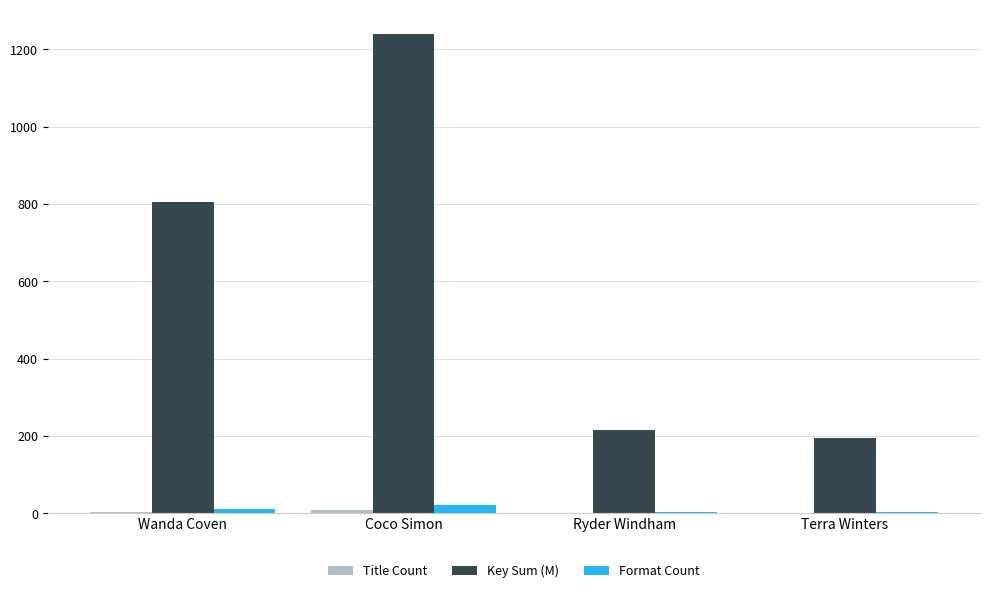

What is the maximum value for Key Sum (M)?

1240.5